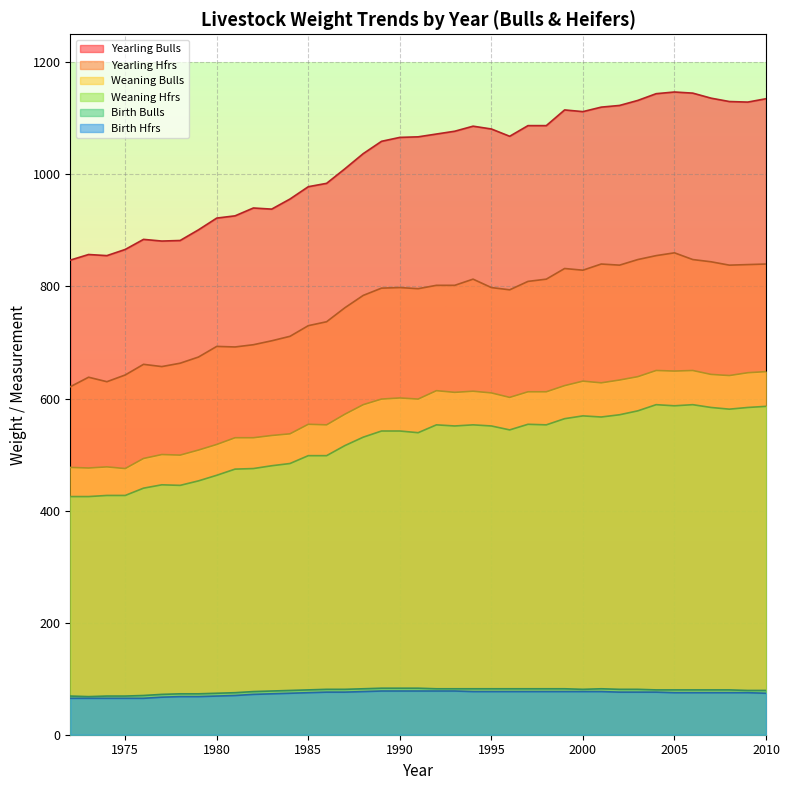

True or false: Yearling Hfrs and Birth Bulls cross at least once.

False